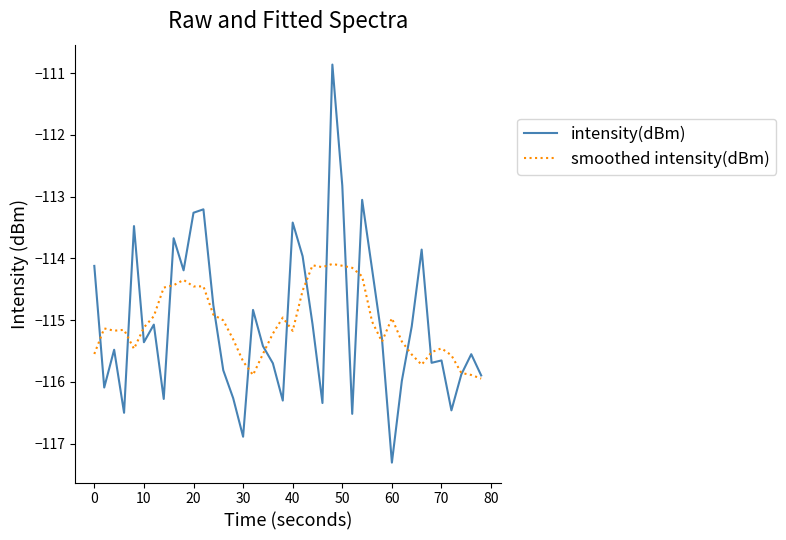

What is the maximum value shown in the chart?

-110.9